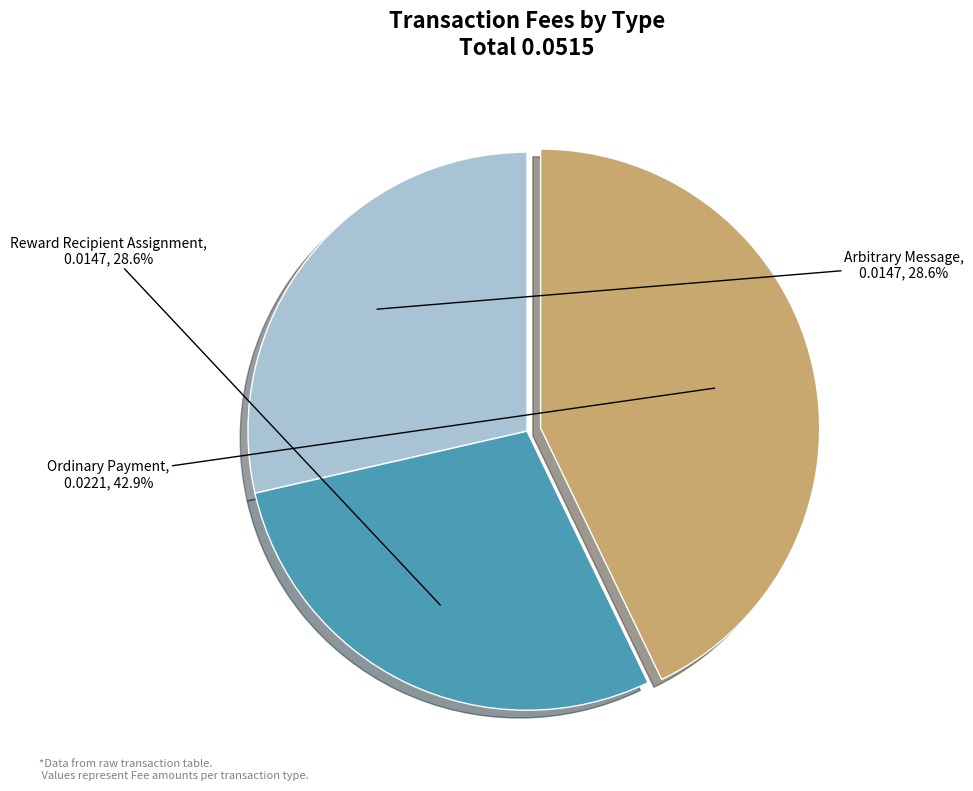

To the nearest percent, what percentage of the pie is Reward Recipient Assignment?

29%